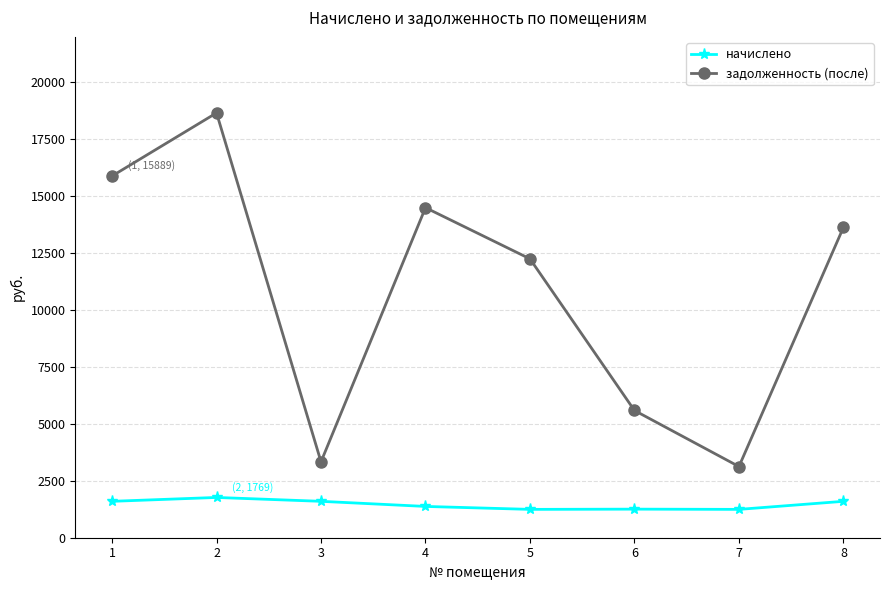

Which series changed the most between 4 and 5?

задолженность (после)